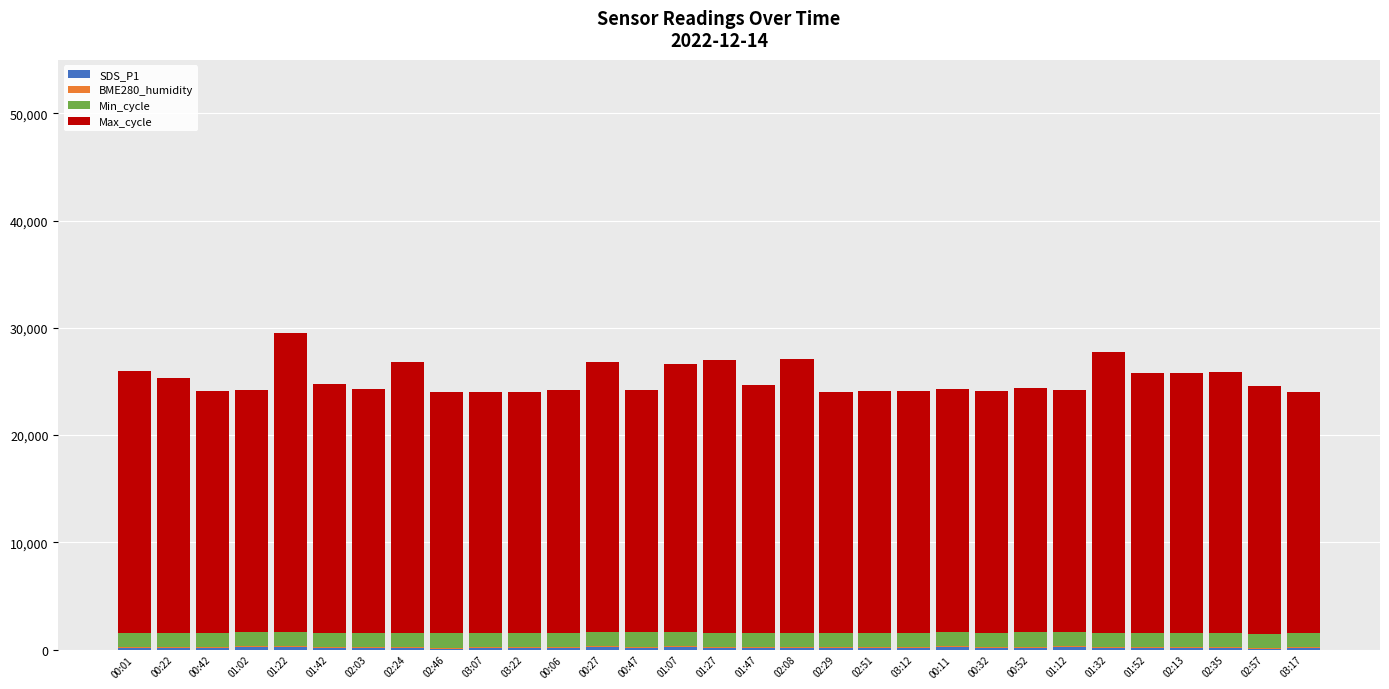

Rank the series at 02:51 from highest to lowest value.

Max_cycle, Min_cycle, SDS_P1, BME280_humidity